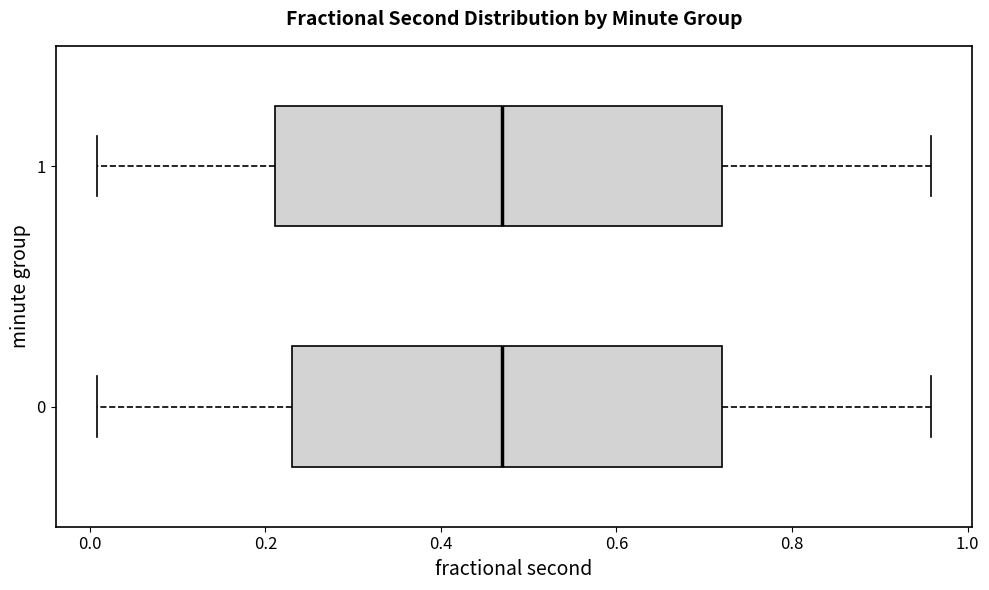

Reading bottom to top, transcribe this box plot: for each box, give where its median line is, the range the box spans, and where its two whiskers end, as read against the x-axis. The values are not printed on the chart, so give them approximately, as read against the axis.

0: median 0.46, box 0.24 to 0.72, whiskers 0.00 to 0.96
1: median 0.46, box 0.22 to 0.72, whiskers 0.00 to 0.96